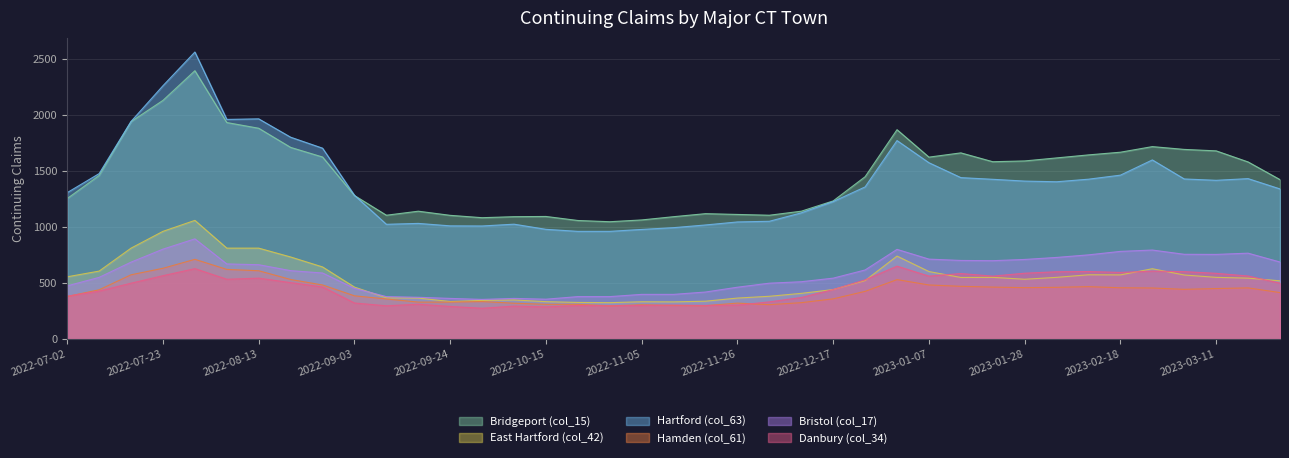

What is the total value across all series at 2023-02-04?

5366